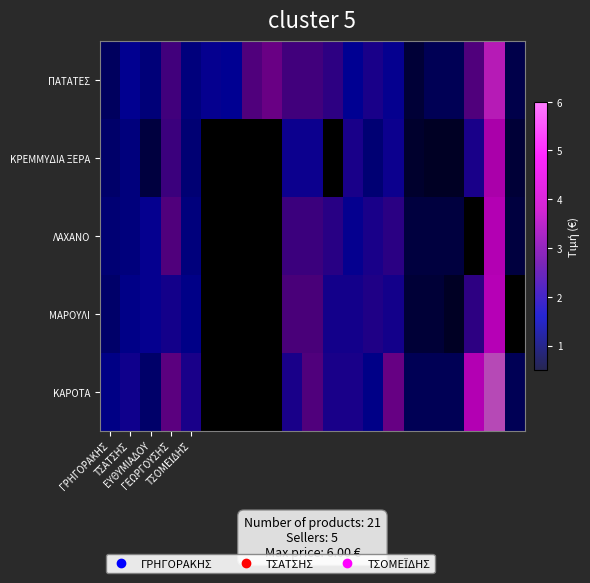

The value of ΓΡΗΓΟΡΑΚΗΣ at ΑΝΗΘΟΣ is 1.5. True or false?

False